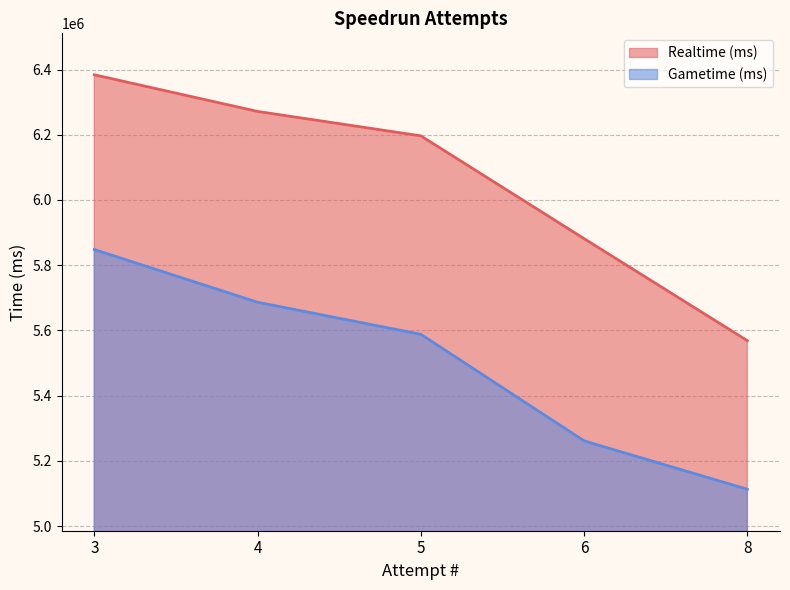

At which category does the chart reach its minimum across all series?

8